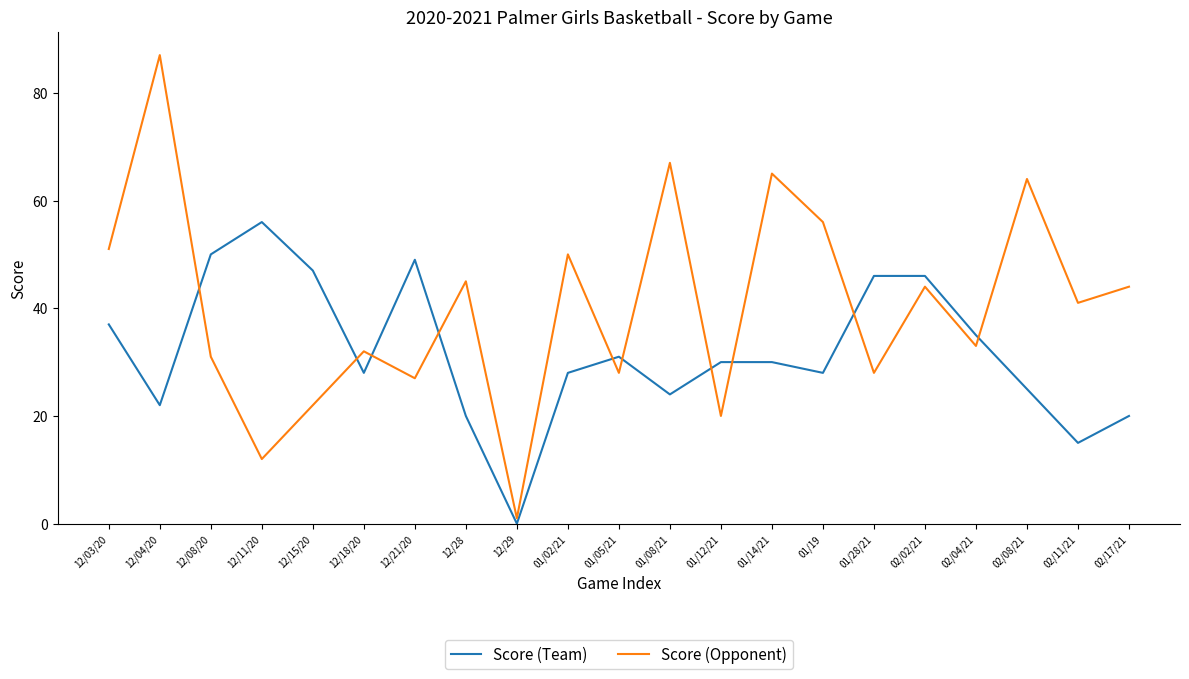

What position from the right is 12/29?

13